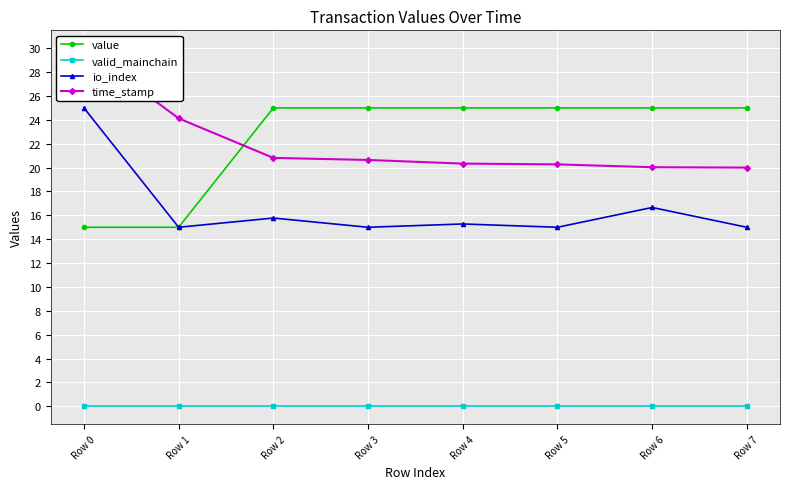

What are all the series names shown in the legend?

value, valid_mainchain, io_index, time_stamp